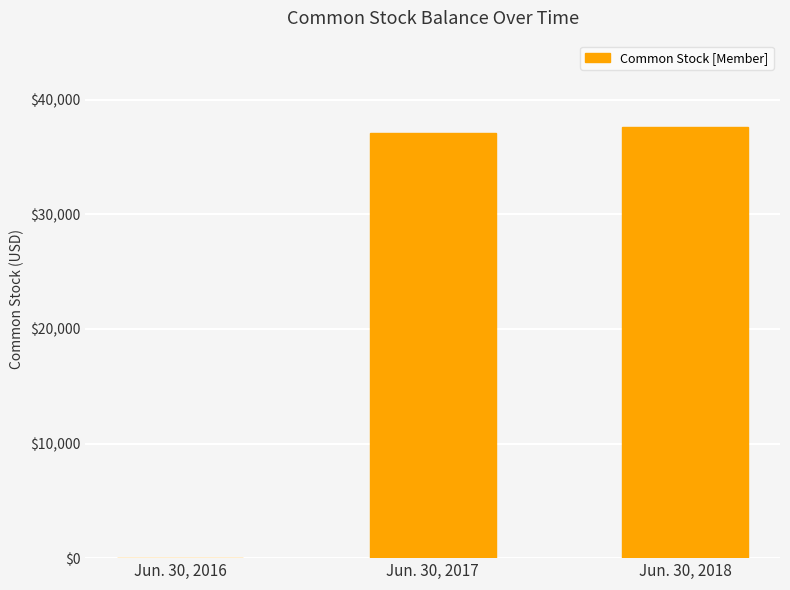

True or false: the data shows 65689 at Jun. 30, 2017.

False